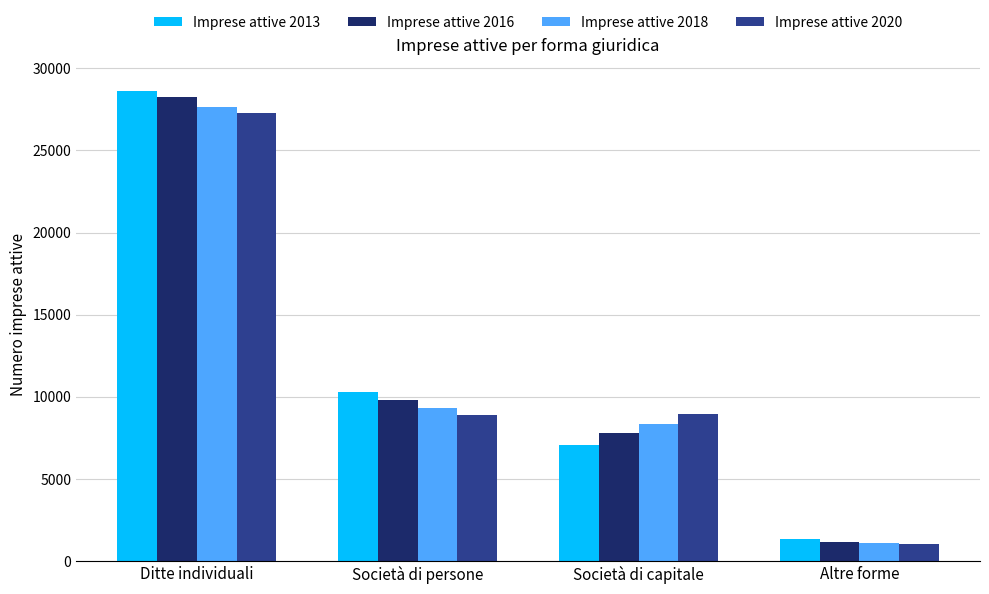

Does the chart contain any negative values?

No